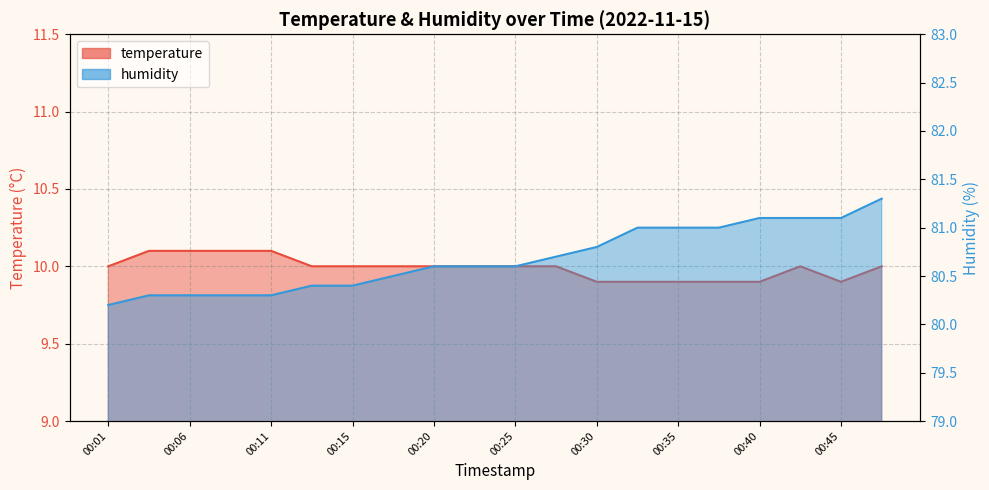

Between 00:33 and 00:48, which is larger?

00:48